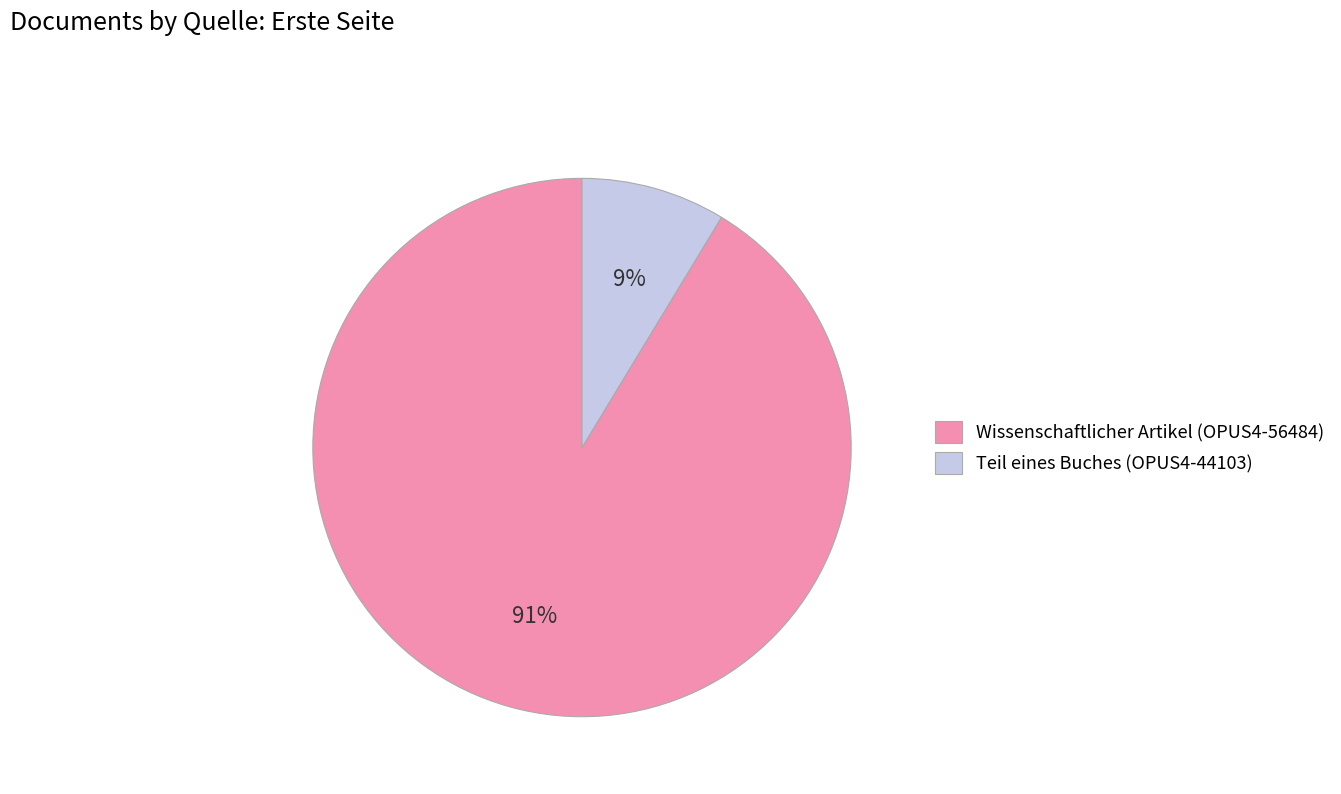

To the nearest percent, what percentage of the pie is Wissenschaftlicher Artikel (OPUS4-56484)?

91%